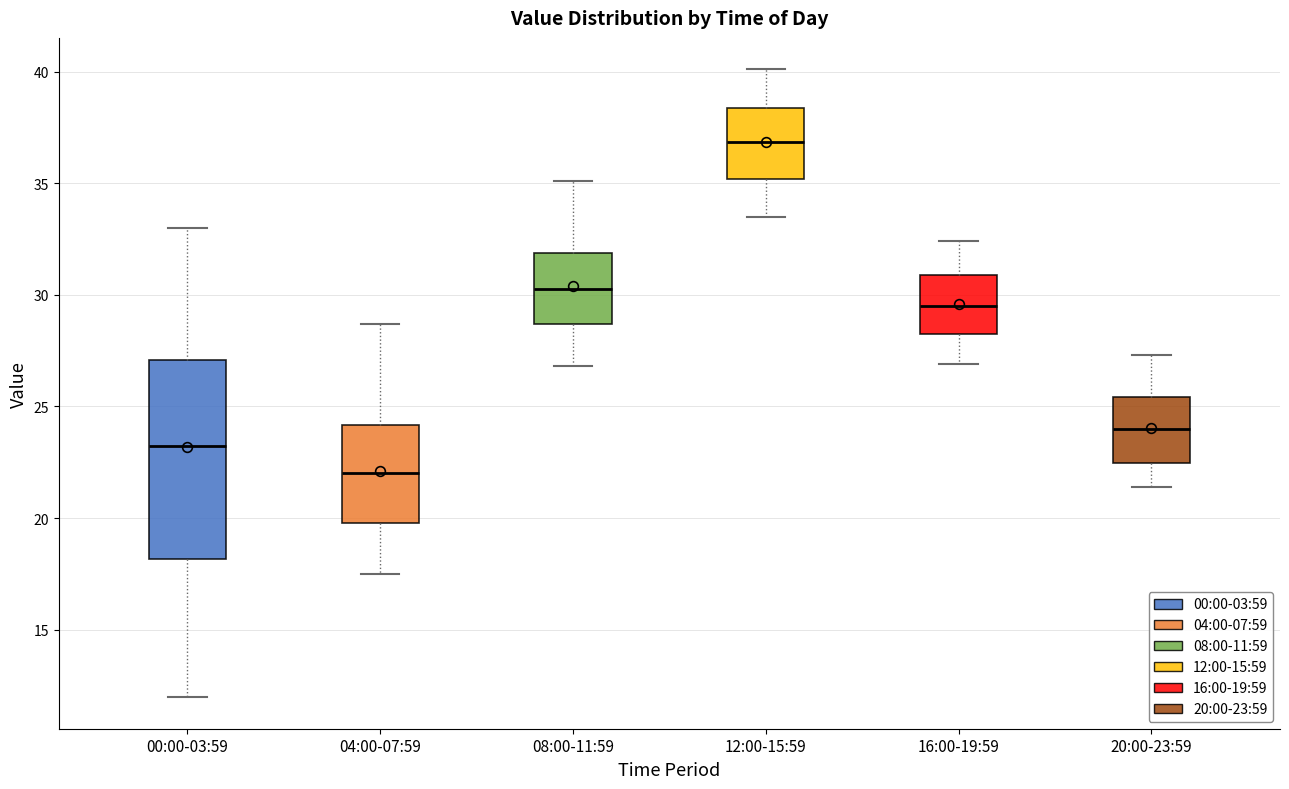

Which box's median line is the highest?

12:00-15:59